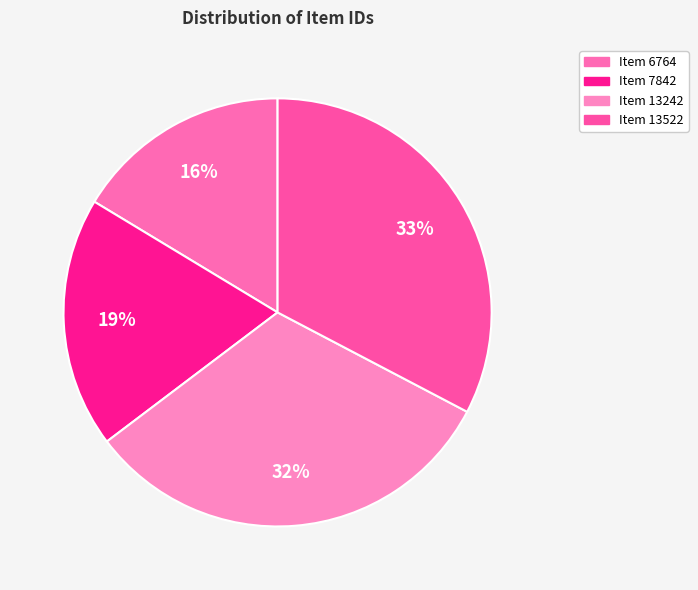

Does Item 7842 represent more than half of the total?

No